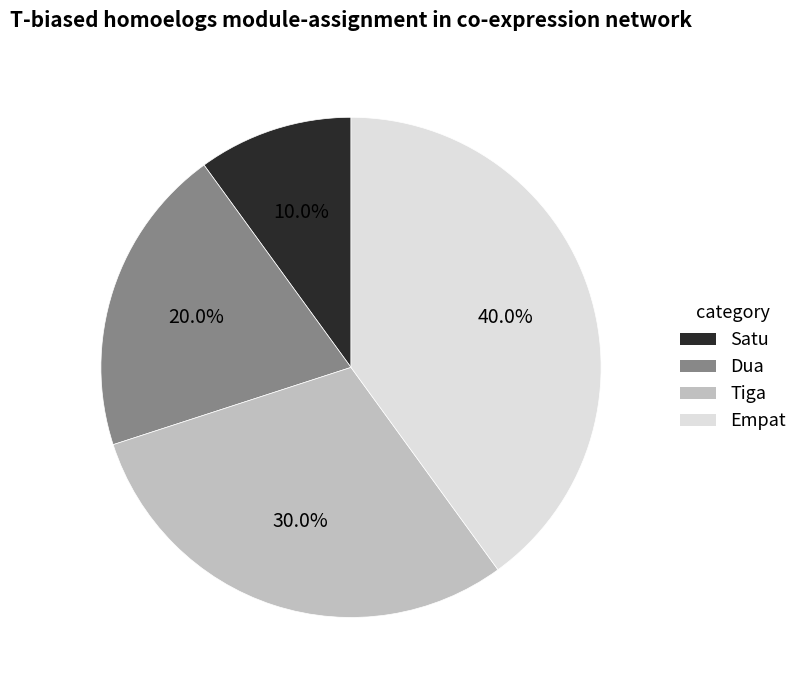

Is there a majority slice in this chart?

No